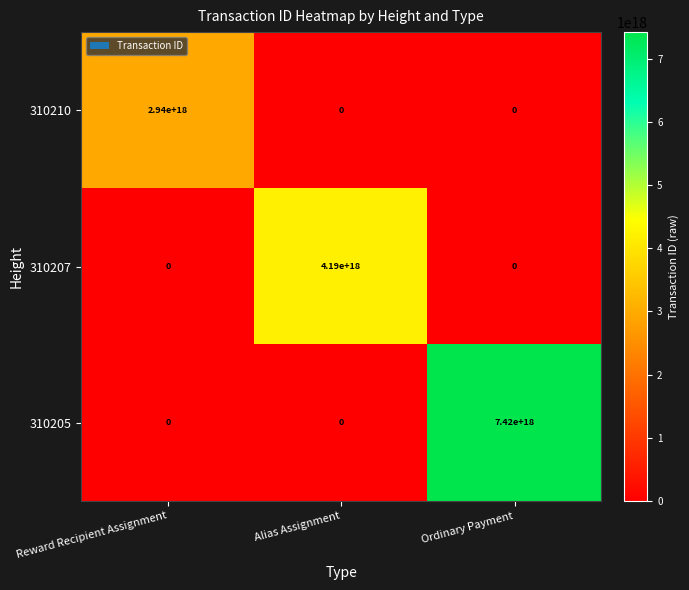

Which series has the widest spread of values?

310205